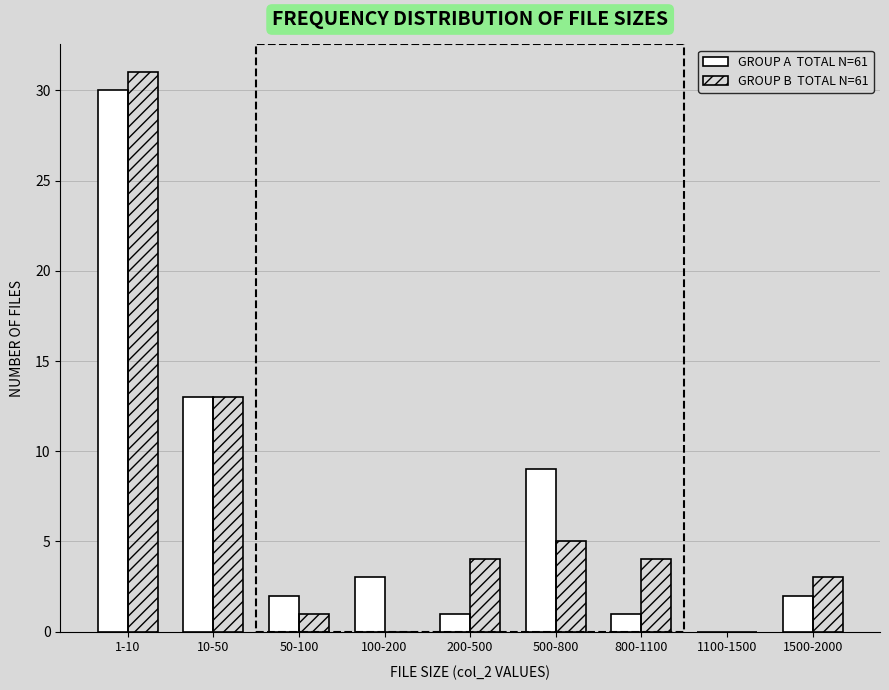

What is the greatest value displayed?

31